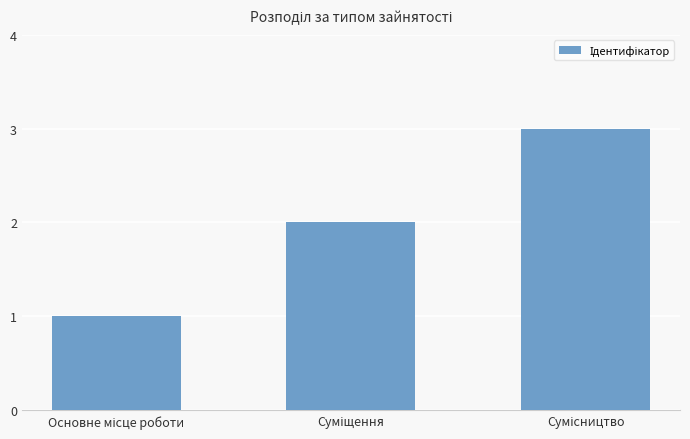

Are the bars grouped side by side (vs. stacked)?

No